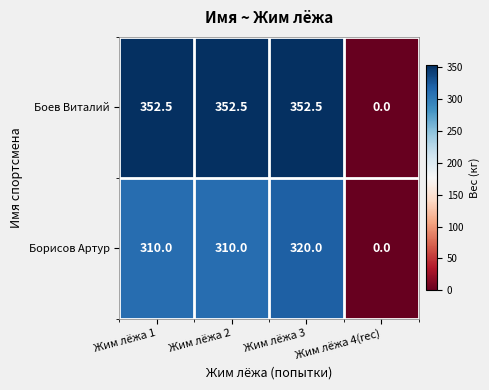

At which label does Боев Виталий first exceed 352?

Жим лёжа 1